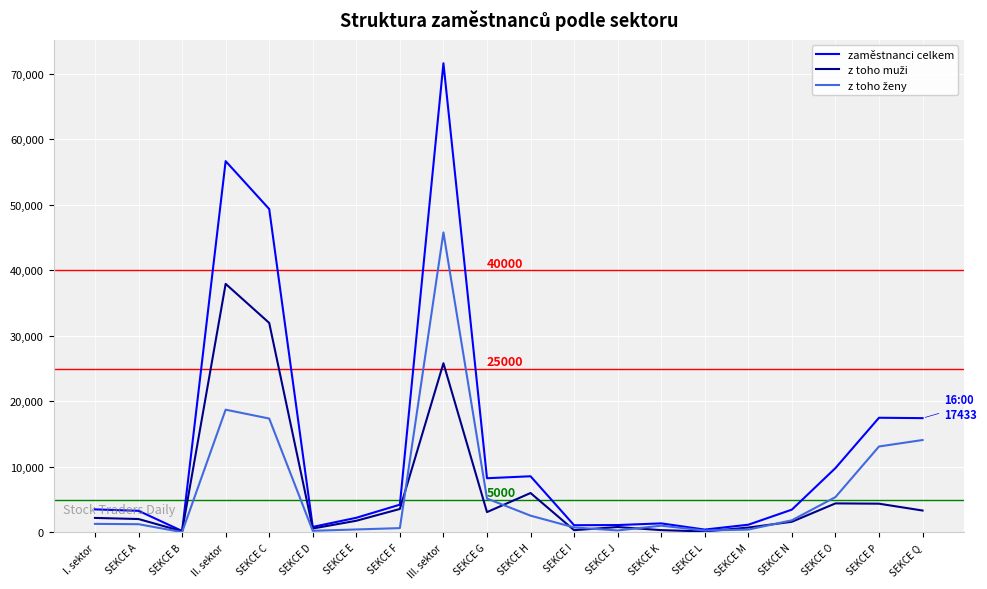

Where is zaměstnanci celkem nearest to the value 35894?

SEKCE C